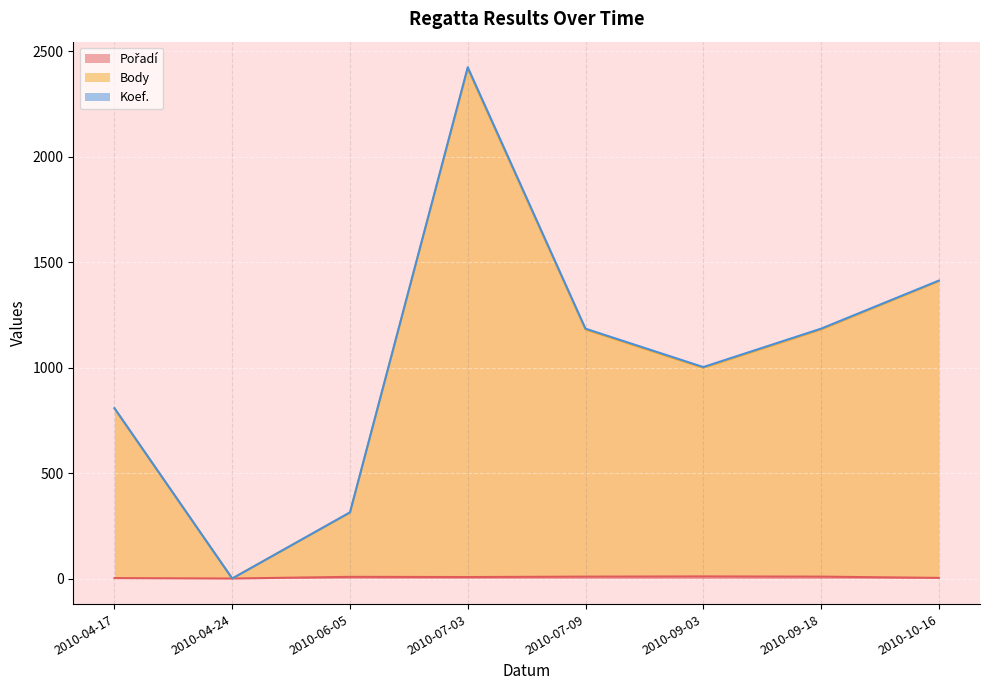

True or false: Body has a value of 1376 at 2010-09-03.

False